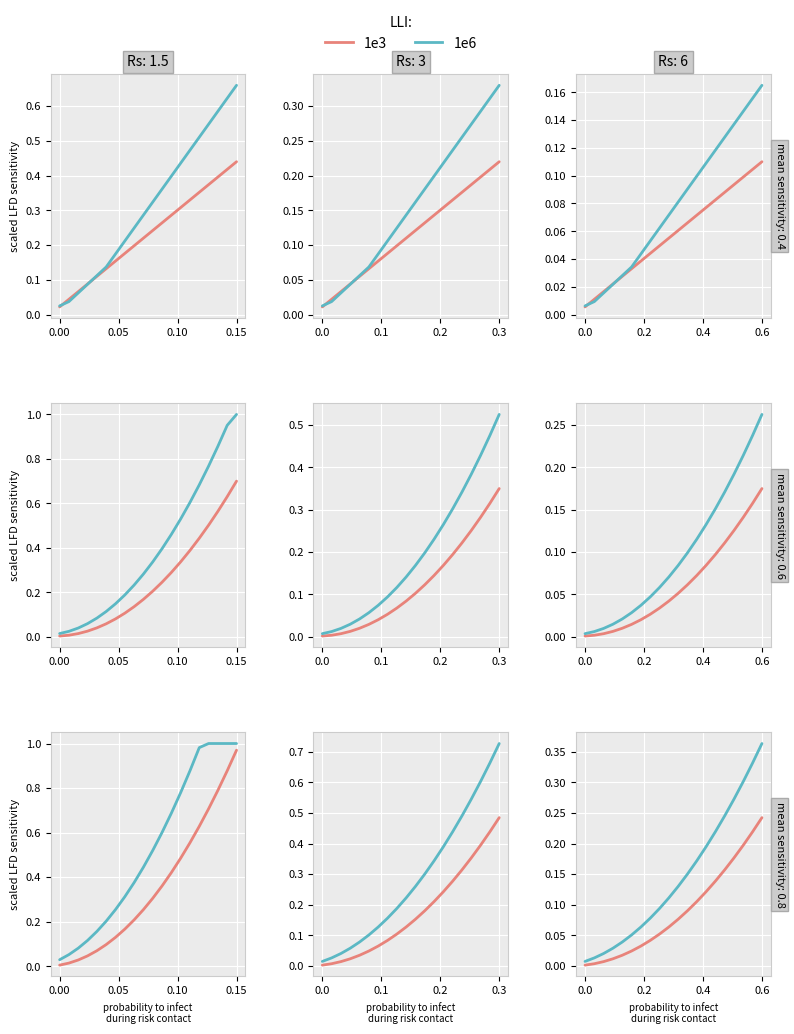

What position from the left is 0.20?

6